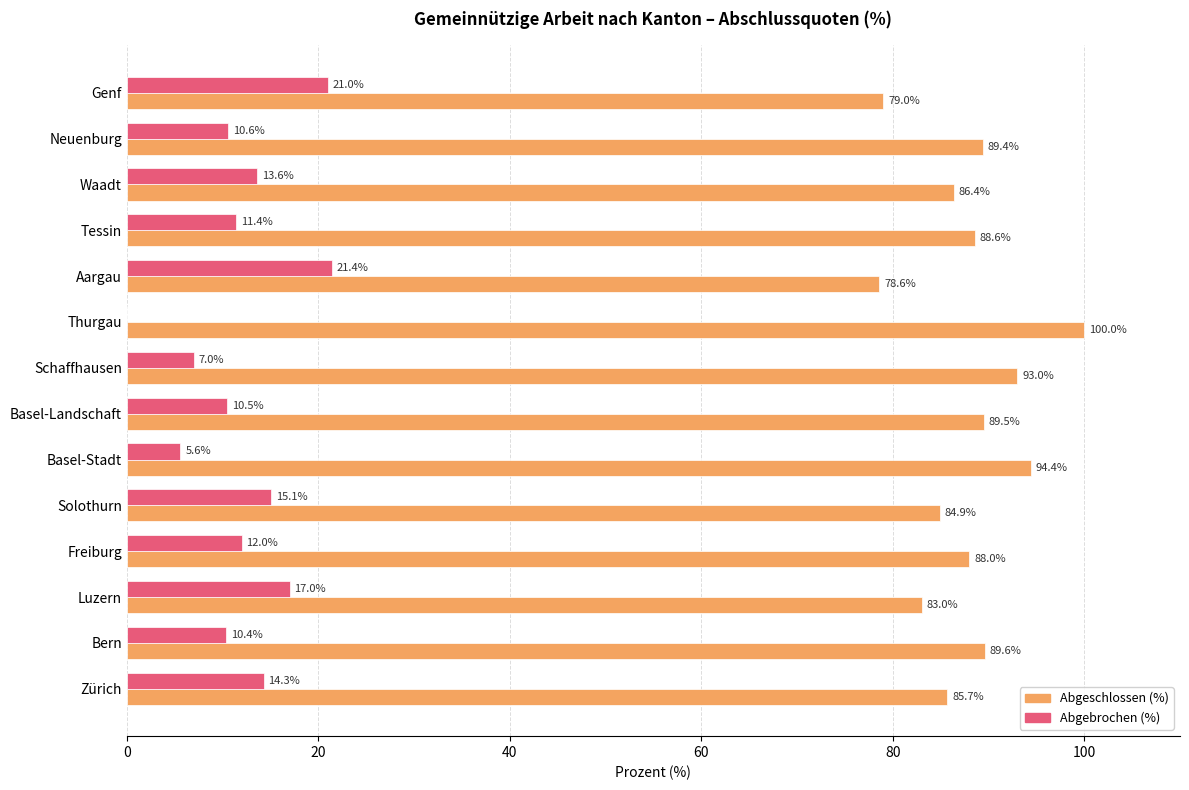

What is the approximate value of Abgeschlossen (%) at Aargau?

78.6